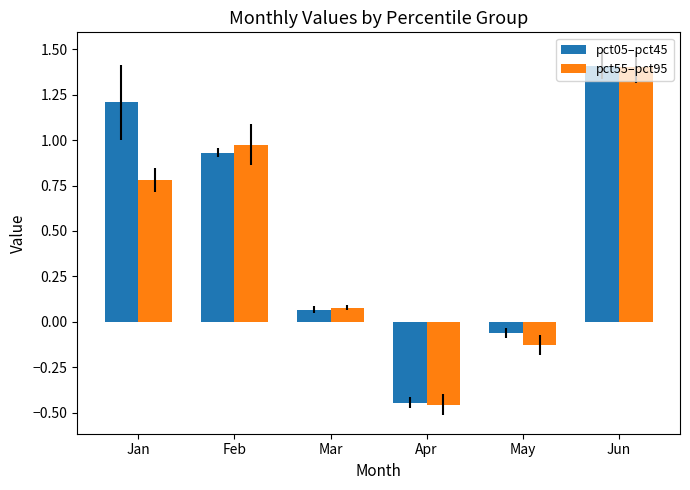

What is the maximum value shown in the chart?

1.4